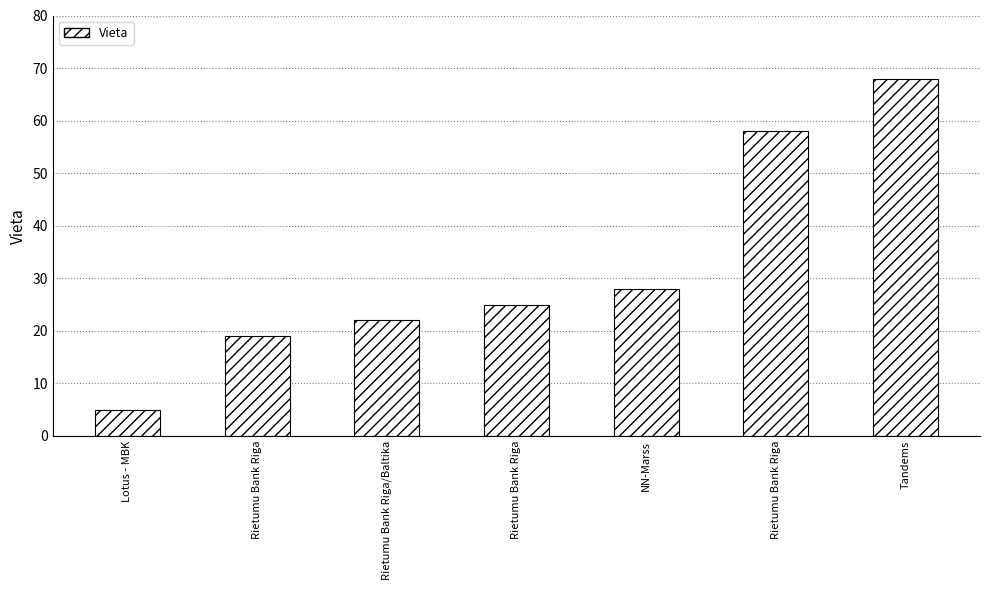

Rank the categories by value from lowest to highest.

Lotus - MBK, Rietumu Bank Riga, Rietumu Bank Riga/Baltika, Rietumu Bank Riga, NN-Marss, Rietumu Bank Riga, Tandems